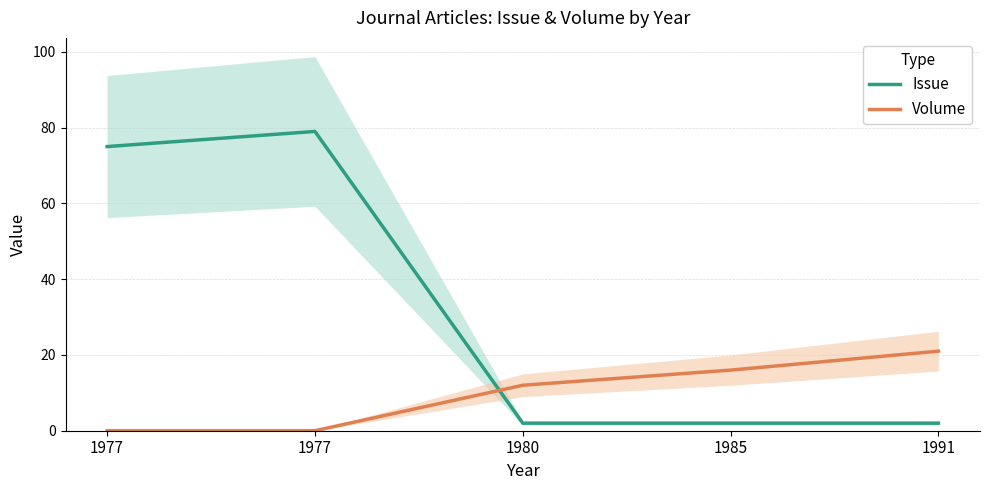

What is the difference between the maximum and minimum values in the Volume series?

21